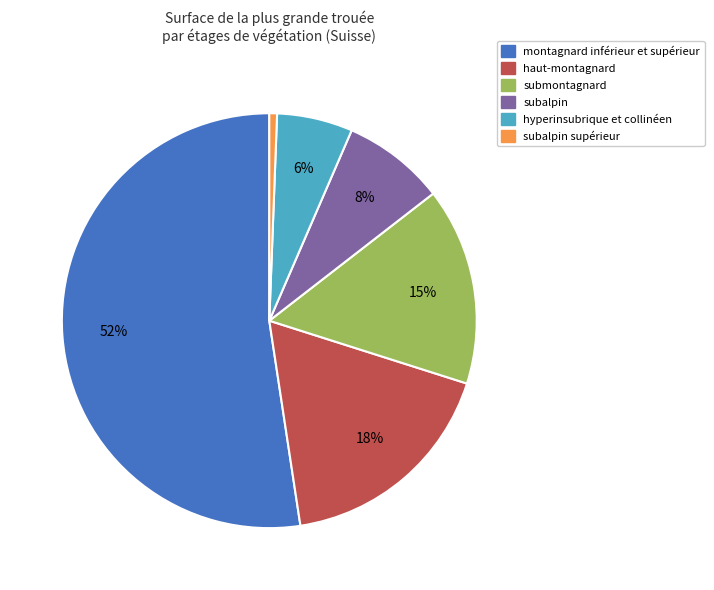

Which category has the smallest portion of the pie?

subalpin supérieur